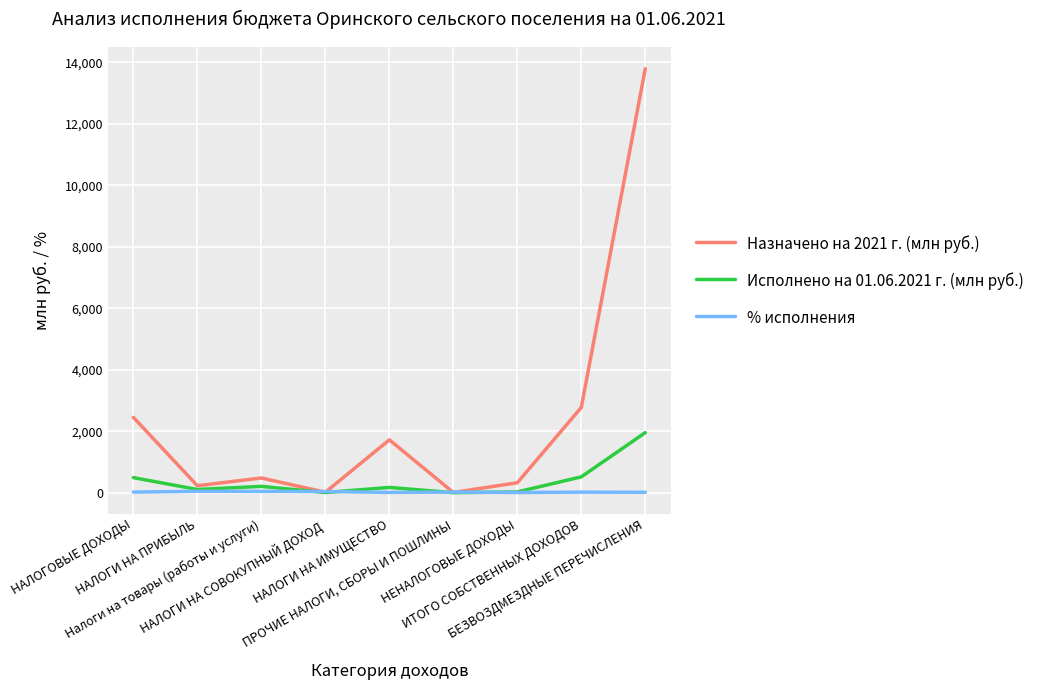

Where is the first local minimum for Назначено на 2021 г. (млн руб.)?

НАЛОГИ НА ПРИБЫЛЬ